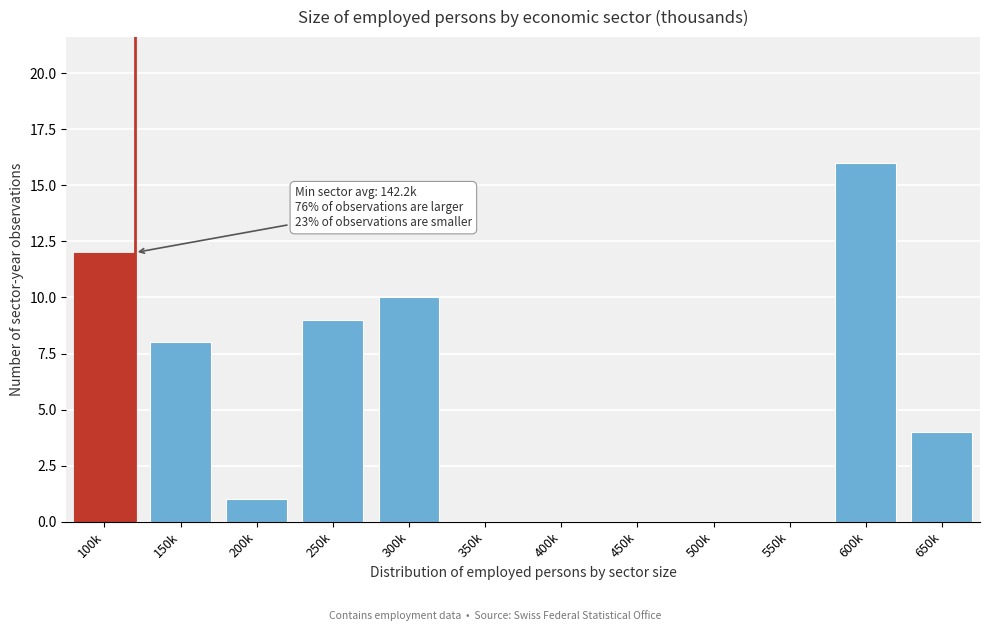

Reading left to right, transcribe all the data shown in this chart.

100k=12	150k=8	200k=1	250k=9	300k=10	350k=0	400k=0	450k=0	500k=0	550k=0	600k=16	650k=4